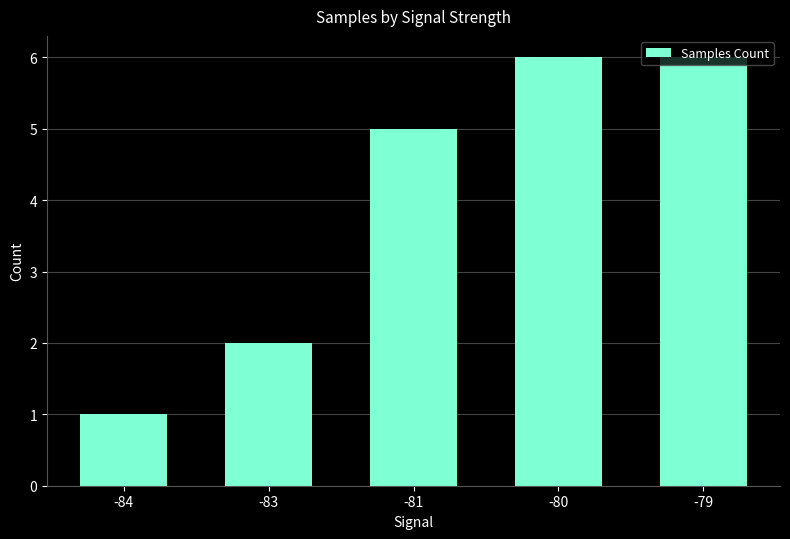

What is the sum of the values at -80 and -83?

8